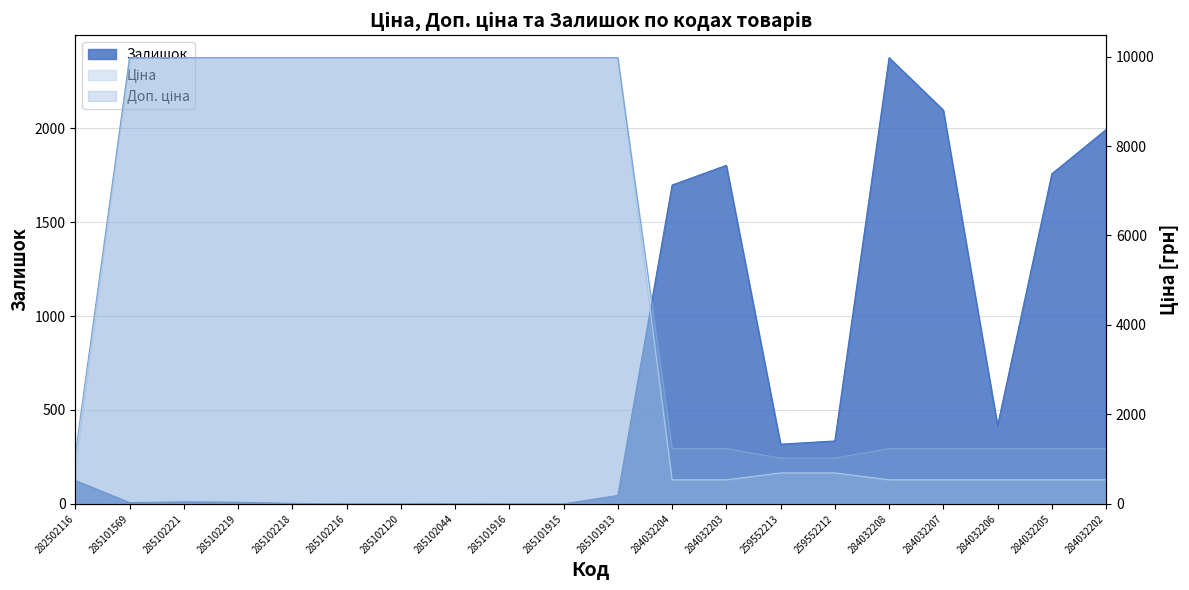

Which category has the highest value across all series?

285101569